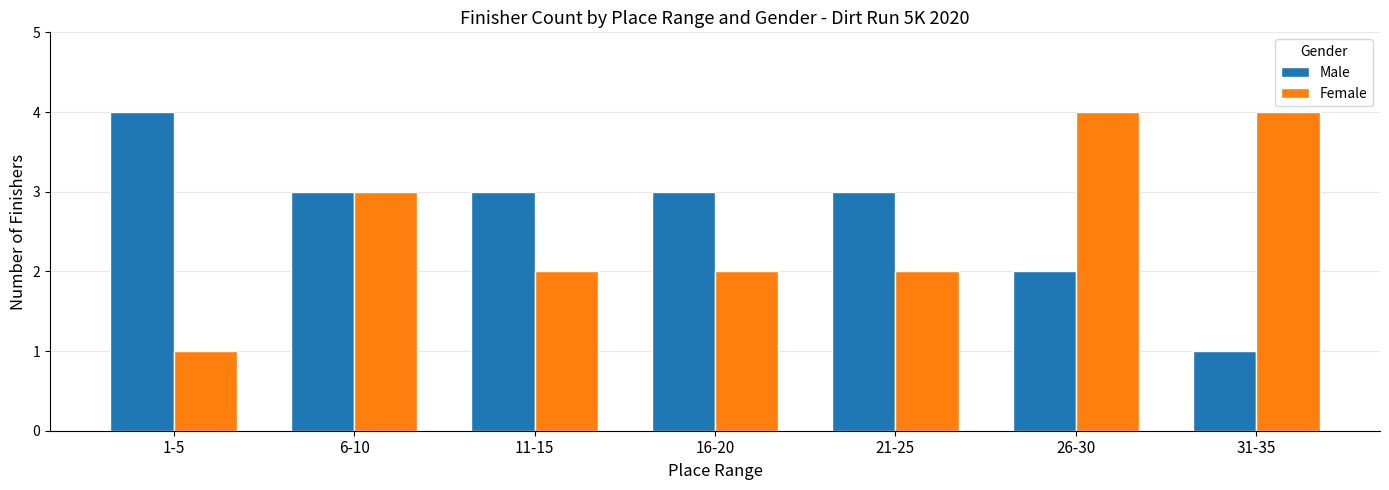

What is the average value of the Female series?

3